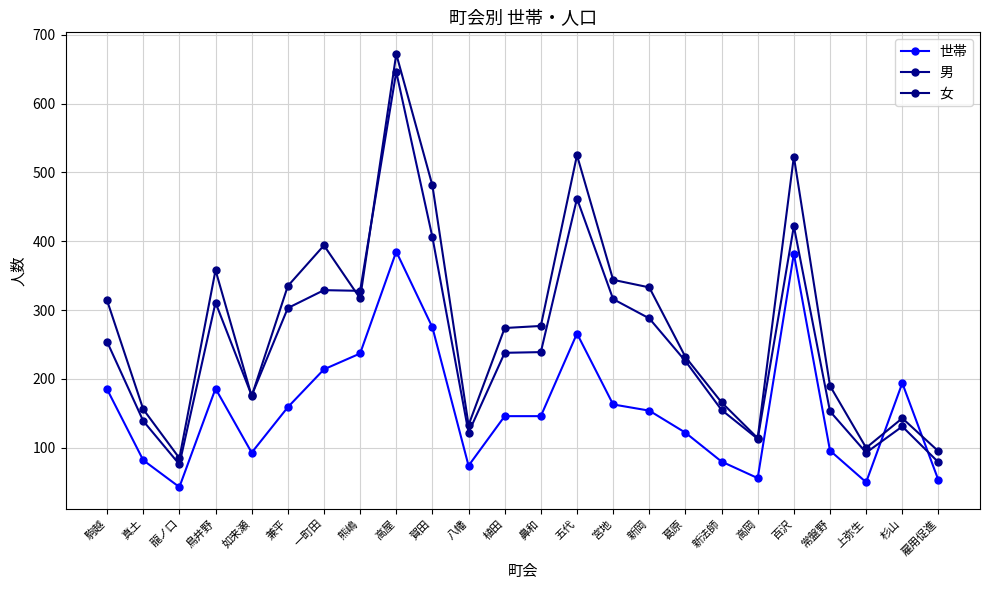

What is the difference between the highest and lowest values at 植田?

128